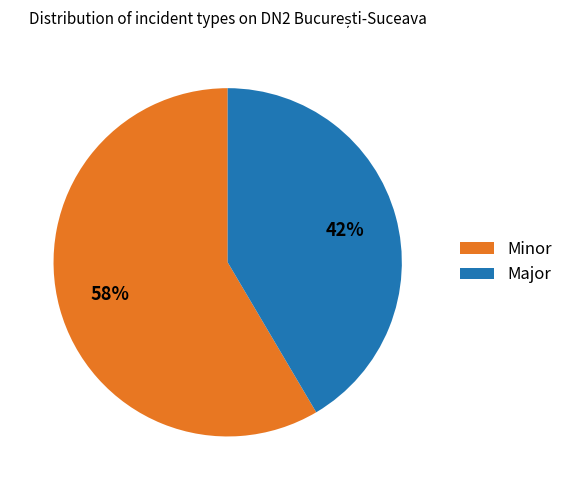

Is the sum of Major and Minor greater than half?

Yes